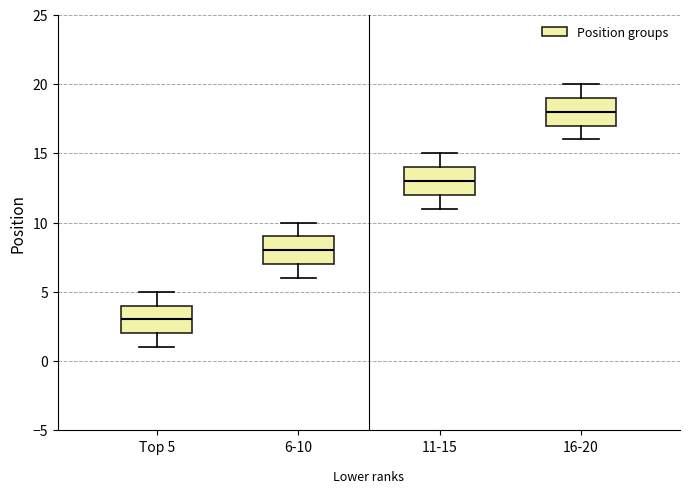

Reading left to right, read every box against the y-axis: the position of its median line, the range the box covers, and the ends of its whiskers. The values are not printed on the chart, so give them approximately, as read against the axis.

Top 5: median 3, box 2 to 4, whiskers 1 to 5
6-10: median 8, box 7 to 9, whiskers 6 to 10
11-15: median 13, box 12 to 14, whiskers 11 to 15
16-20: median 18, box 17 to 19, whiskers 16 to 20